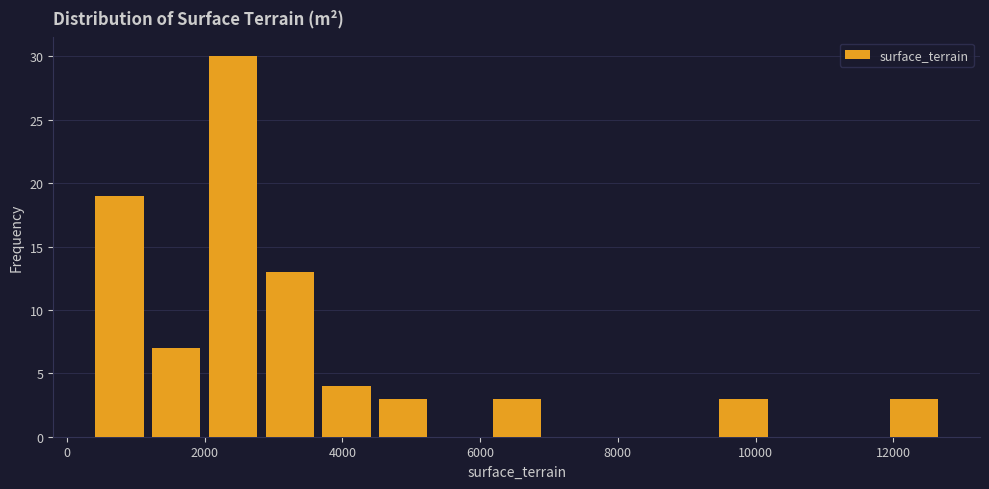

How tall is the bar that spans 6200 to 7000 on the x-axis? Neither the bar edges nor the heights are printed on the chart, so give them approximately, as read against the axes.

3